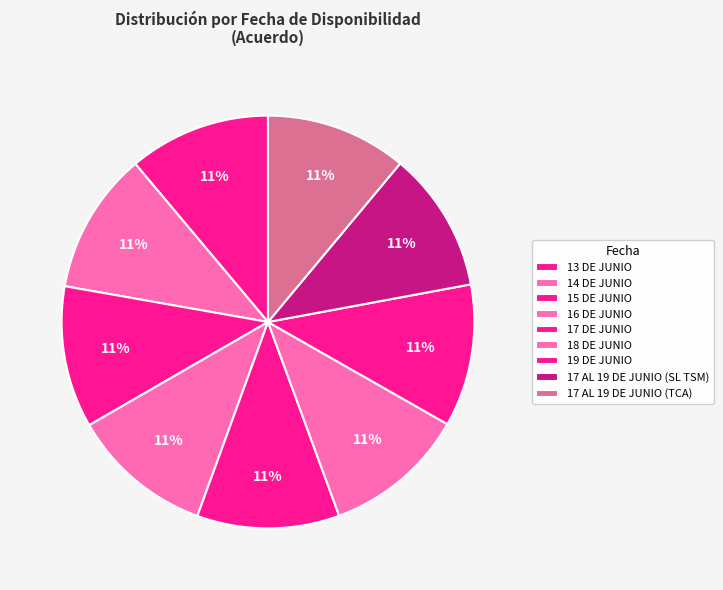

Between 14 DE JUNIO and 17 DE JUNIO, which is larger?

17 DE JUNIO